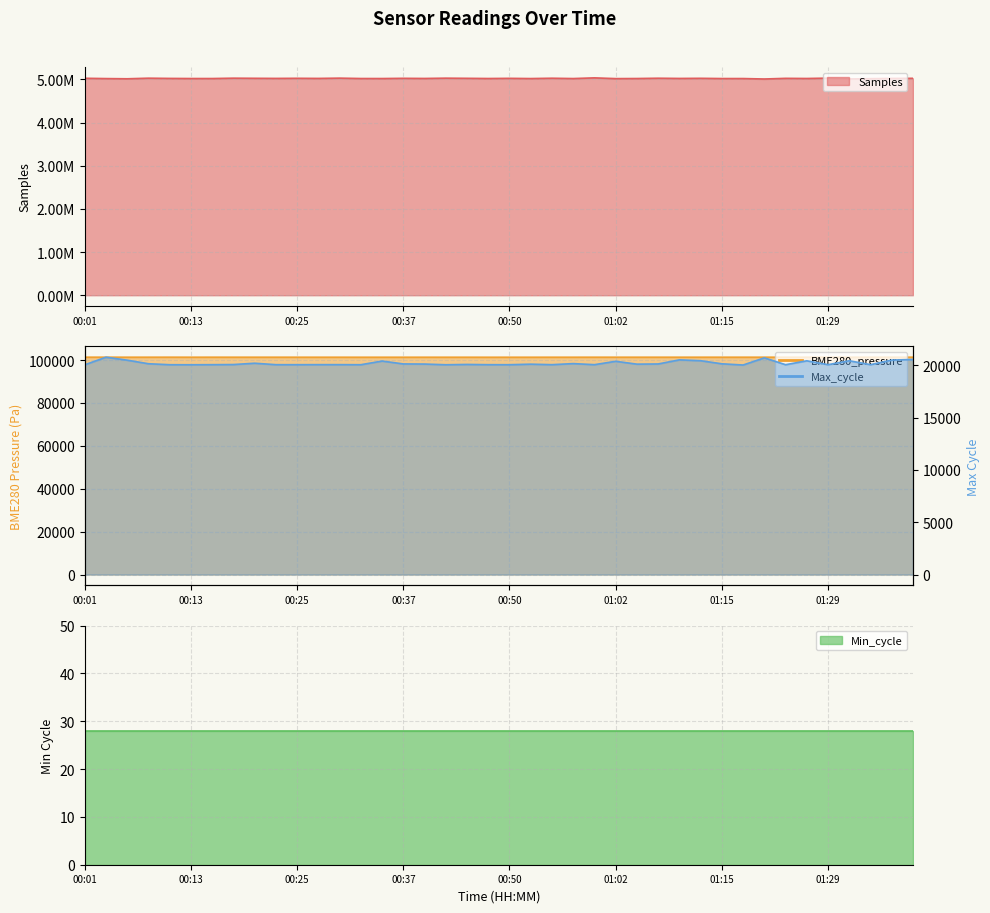

Which series has the largest total across all categories?

Samples